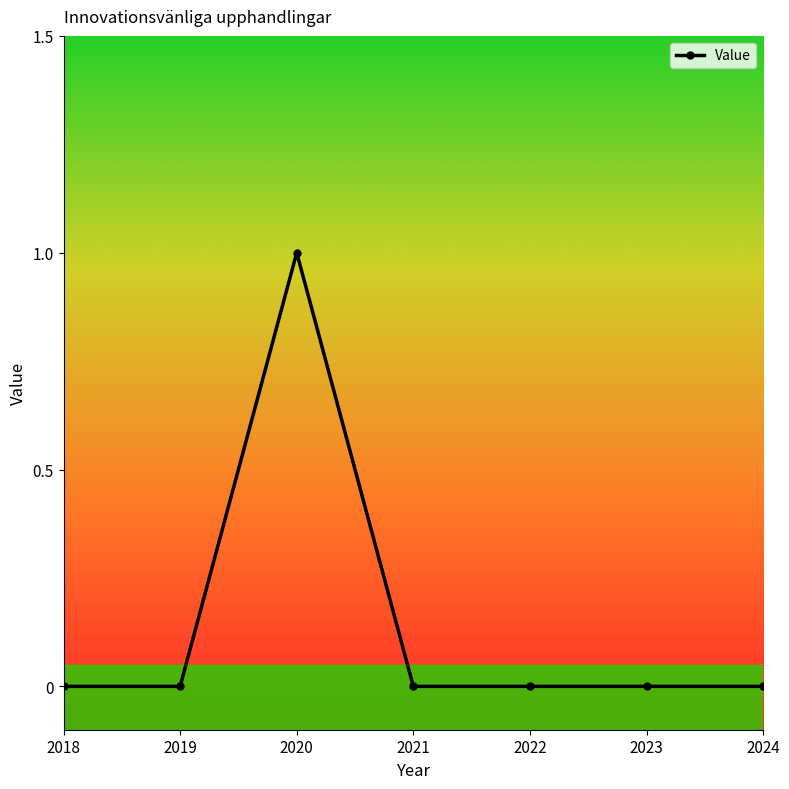

What is the greatest value displayed?

1